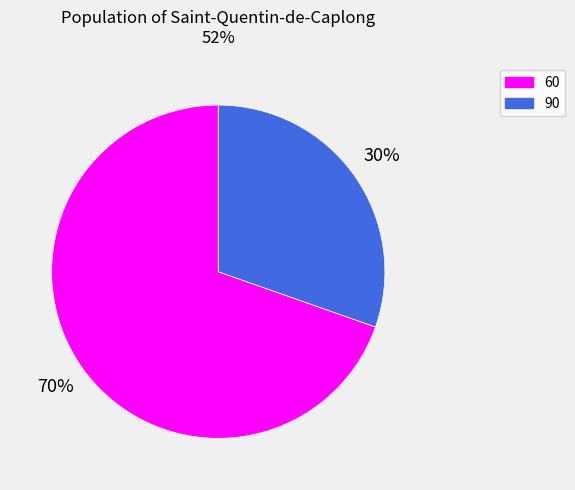

Which has a higher value, 90 or 60?

60